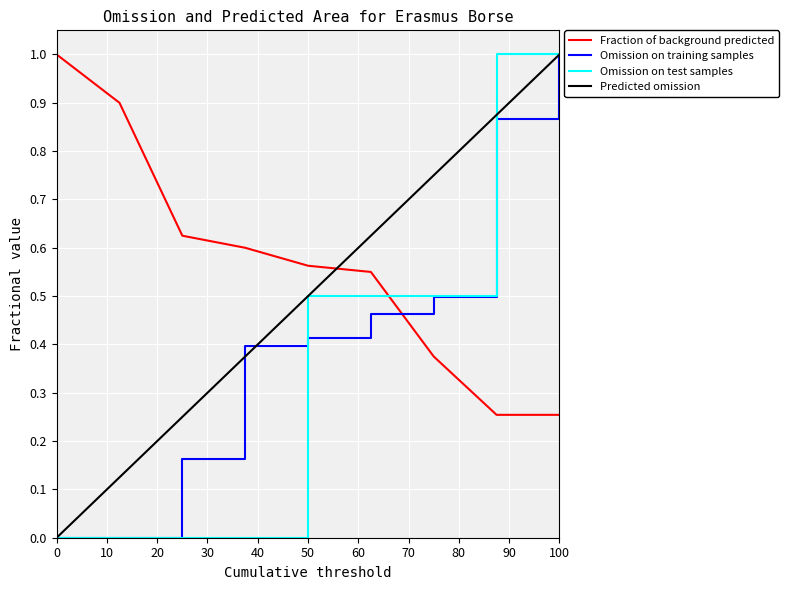

What is the highest value of the Predicted omission series?

1.0